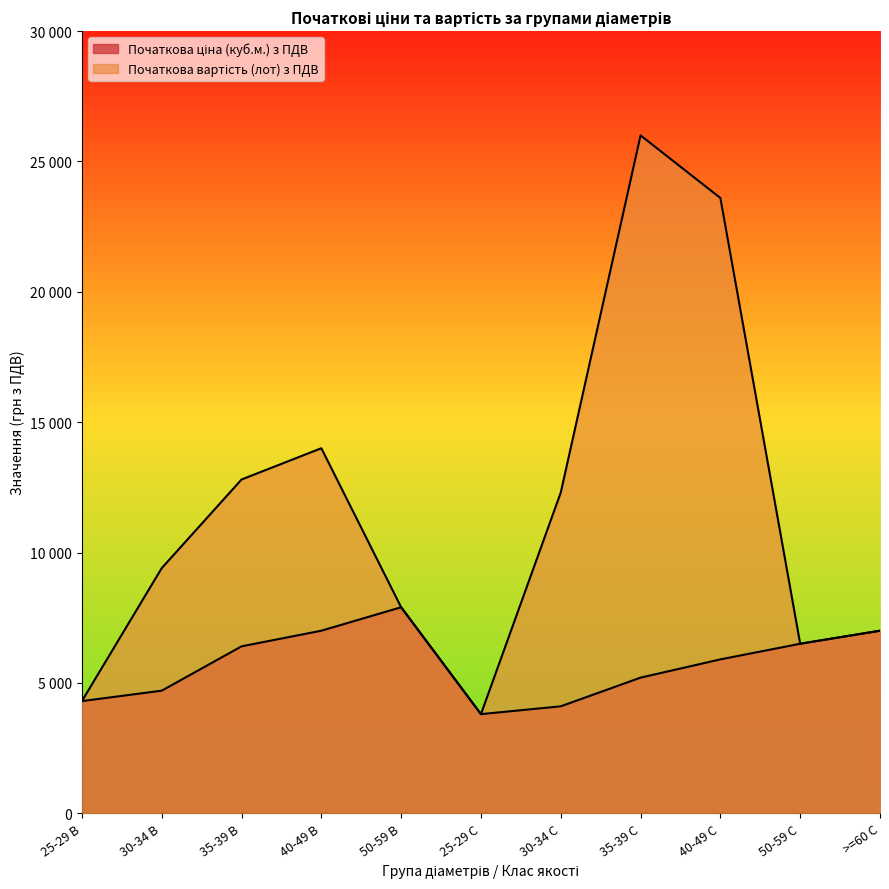

True or false: Початкова вартість (лот) з ПДВ has a value of 6111 at 25-29 B.

False